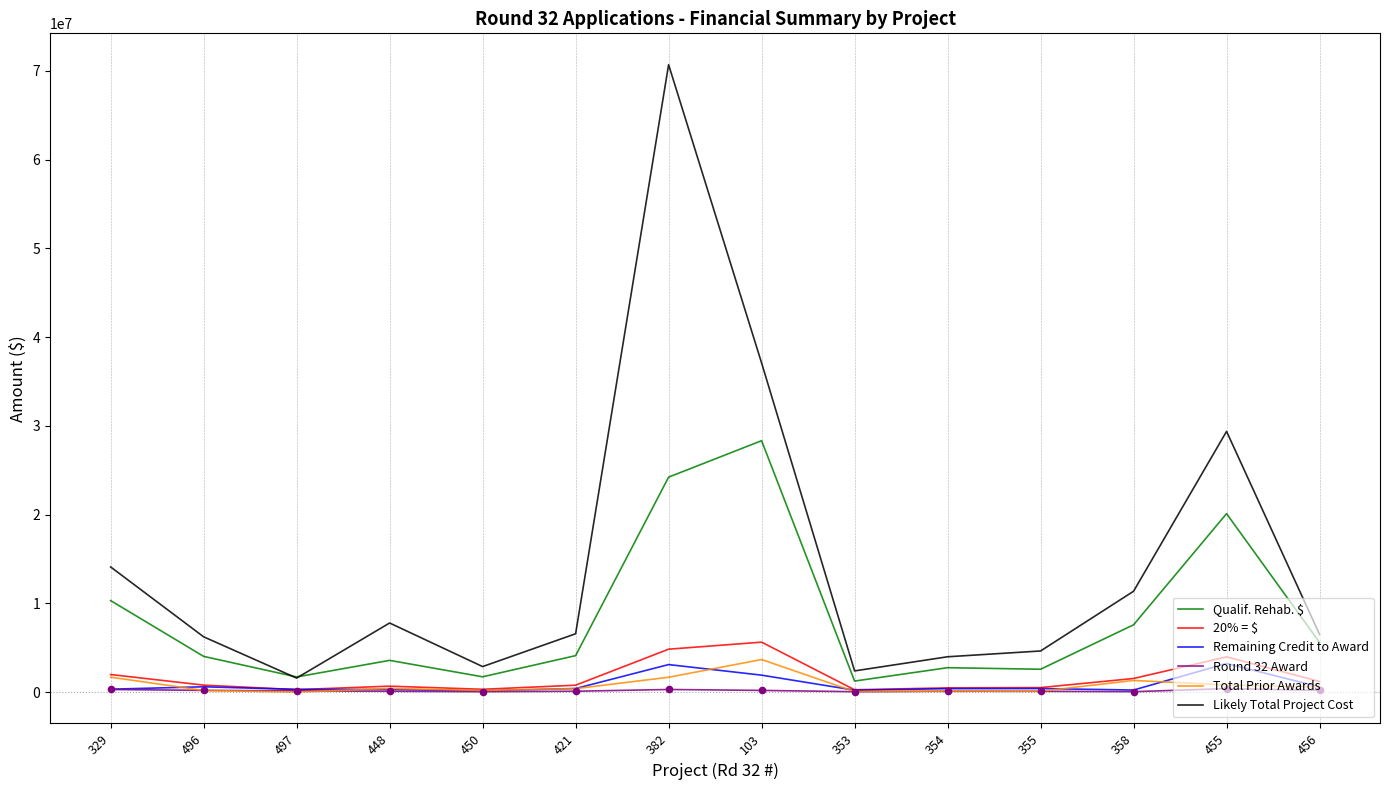

Which series has the largest Y range (max minus min)?

Likely Total Project Cost